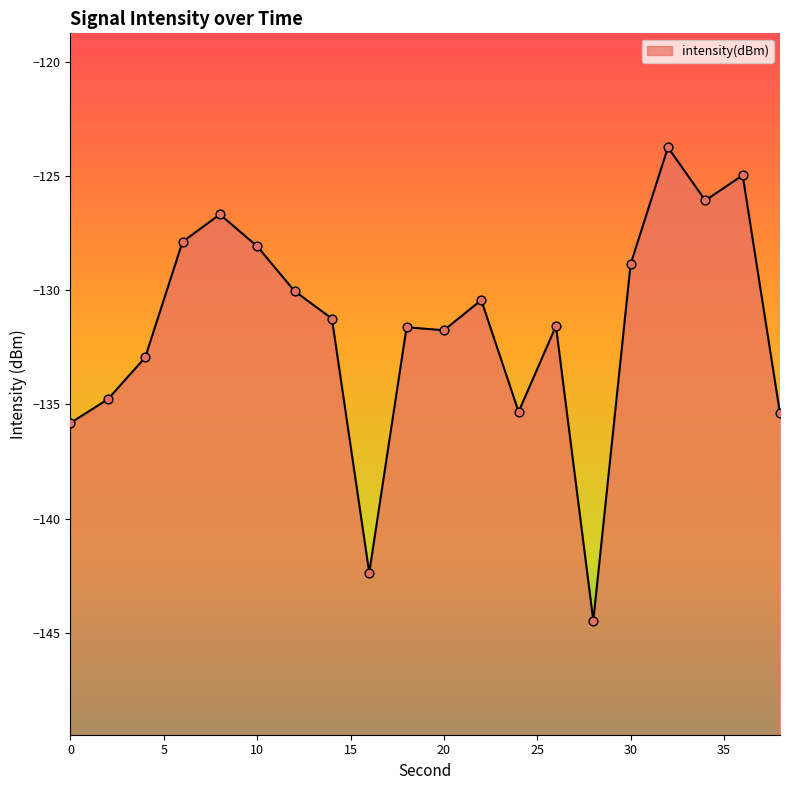

Between 18 and 26, which is larger?

26